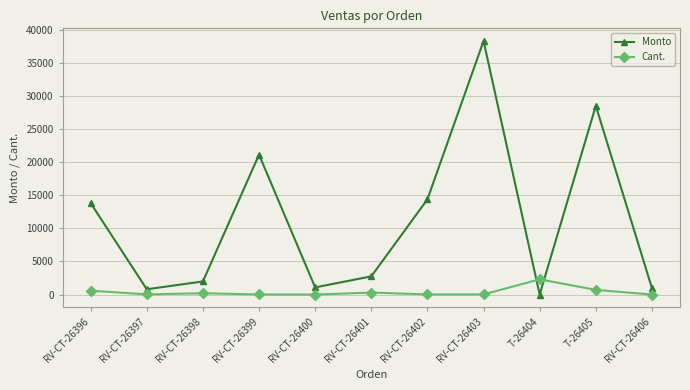

Rank the series by their average value, from lowest to highest.

Cant., Monto